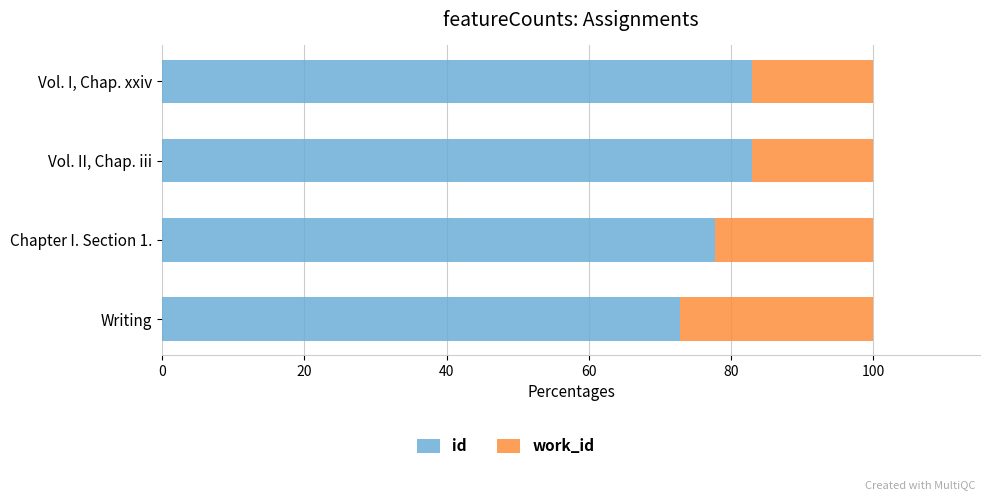

What are all the series names shown in the legend?

id, work_id